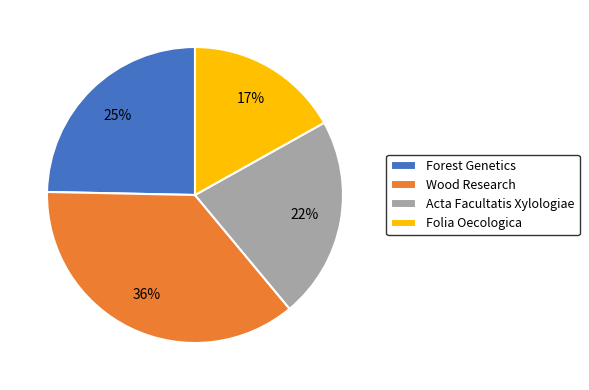

What is the smallest slice in the pie chart?

Folia Oecologica